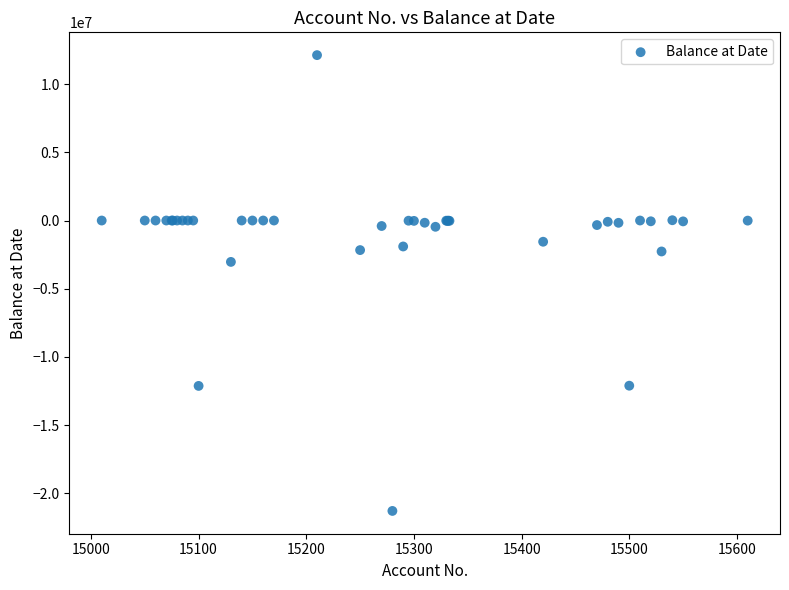

What Y value in the scatter plot is closest to -4581630?

-3033087.3